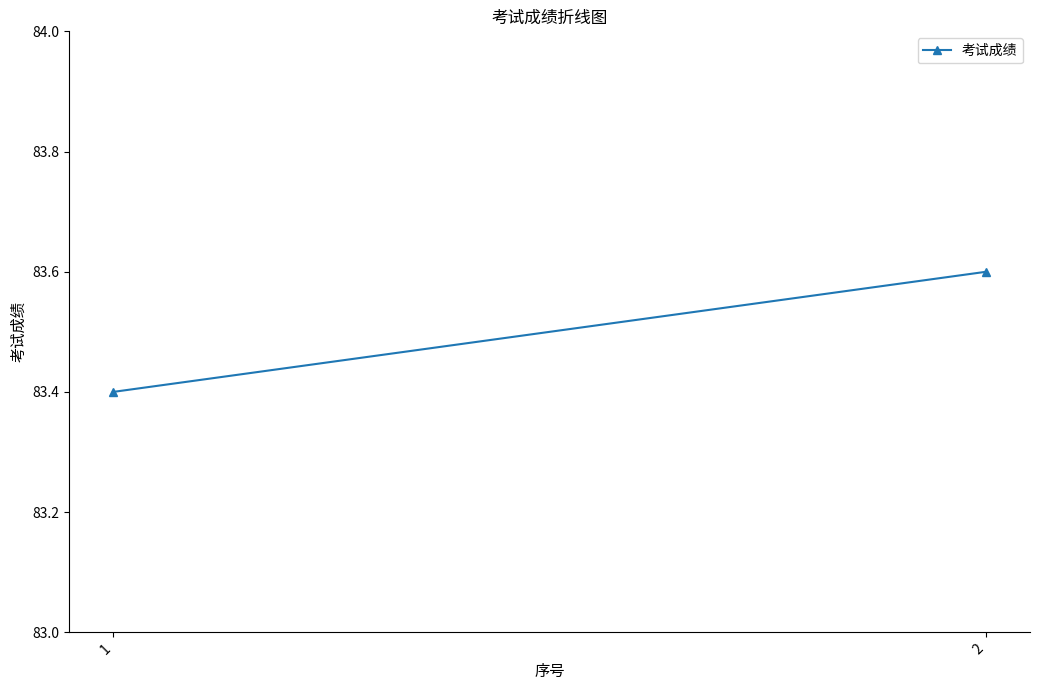

What is the sum of the values at 1 and 2?

167.0